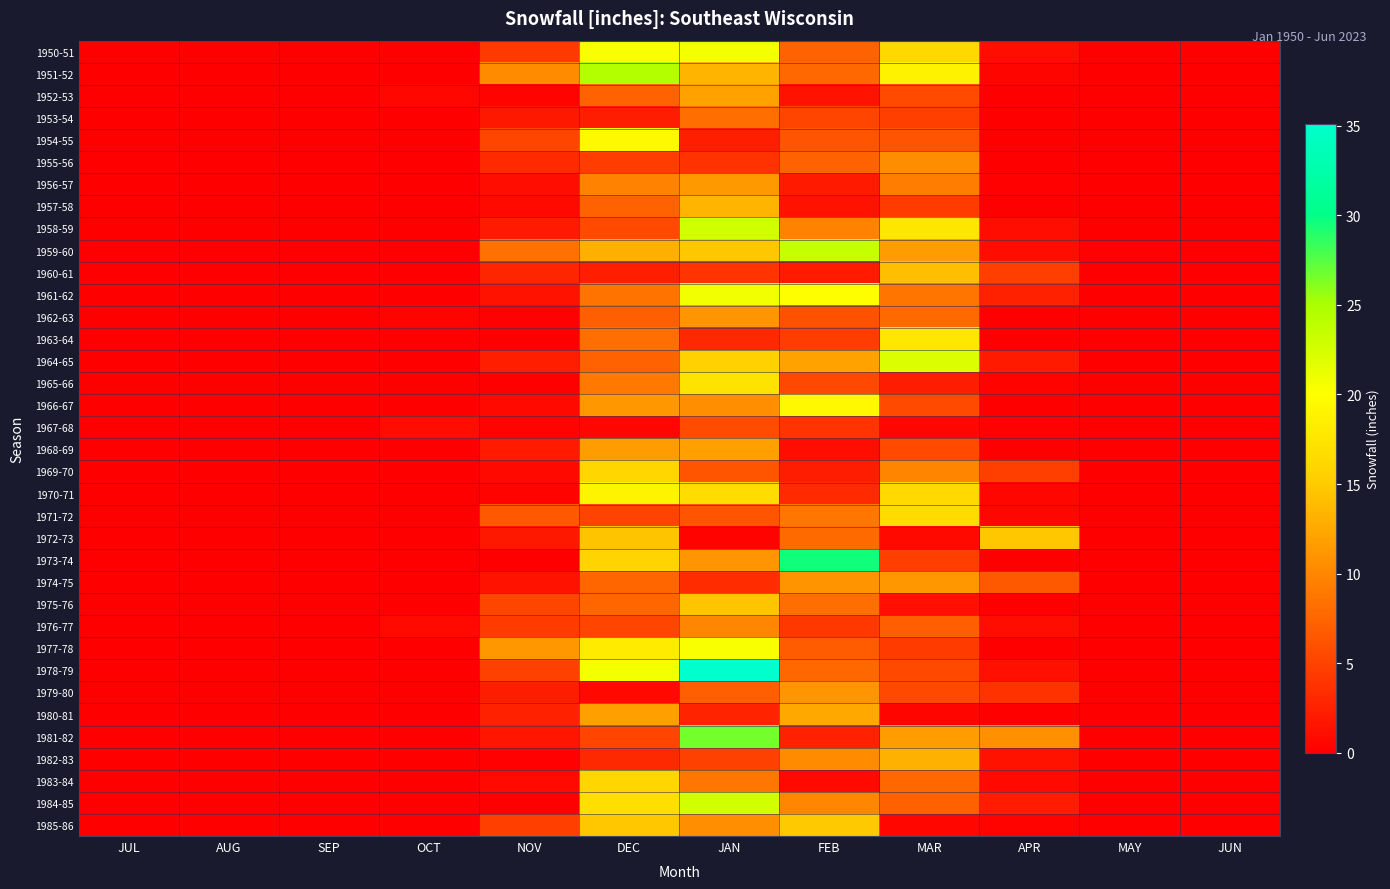

What value does the 1977-78 series have at JAN?

20.3